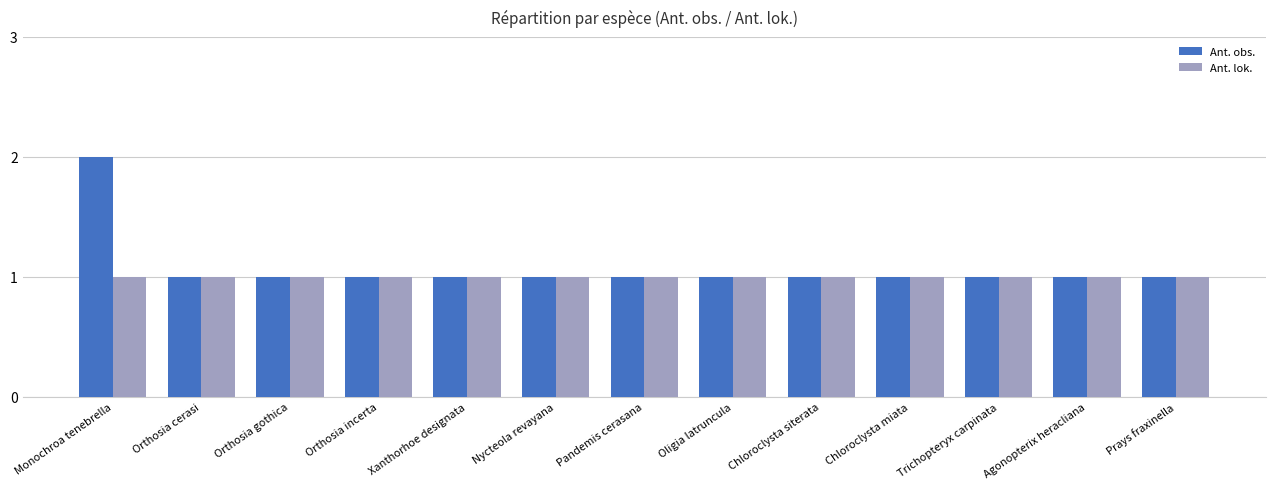

Read the Ant. obs. value at Oligia latruncula.

1